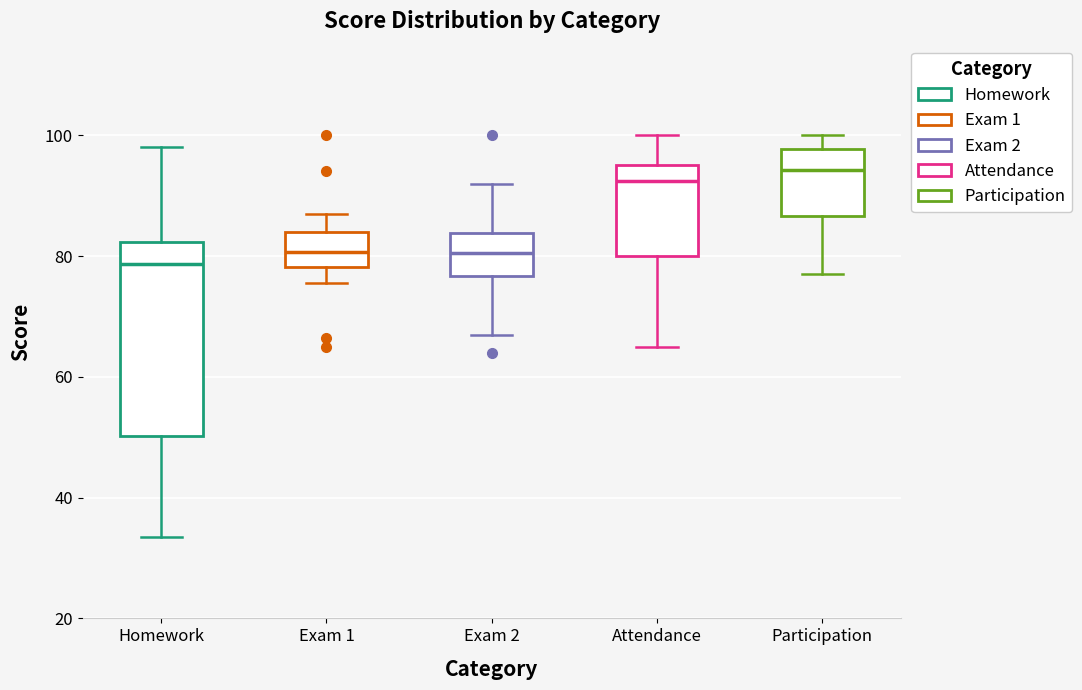

Reading left to right, read every box against the y-axis: the position of its median line, the range the box covers, and the ends of its whiskers. The values are not printed on the chart, so give them approximately, as read against the axis.

Homework: median 78, box 50 to 82, whiskers 34 to 98
Exam 1: median 80, box 78 to 84, whiskers 76 to 88
Exam 2: median 80, box 76 to 84, whiskers 68 to 92
Attendance: median 92, box 80 to 96, whiskers 66 to 100
Participation: median 94, box 86 to 98, whiskers 78 to 100